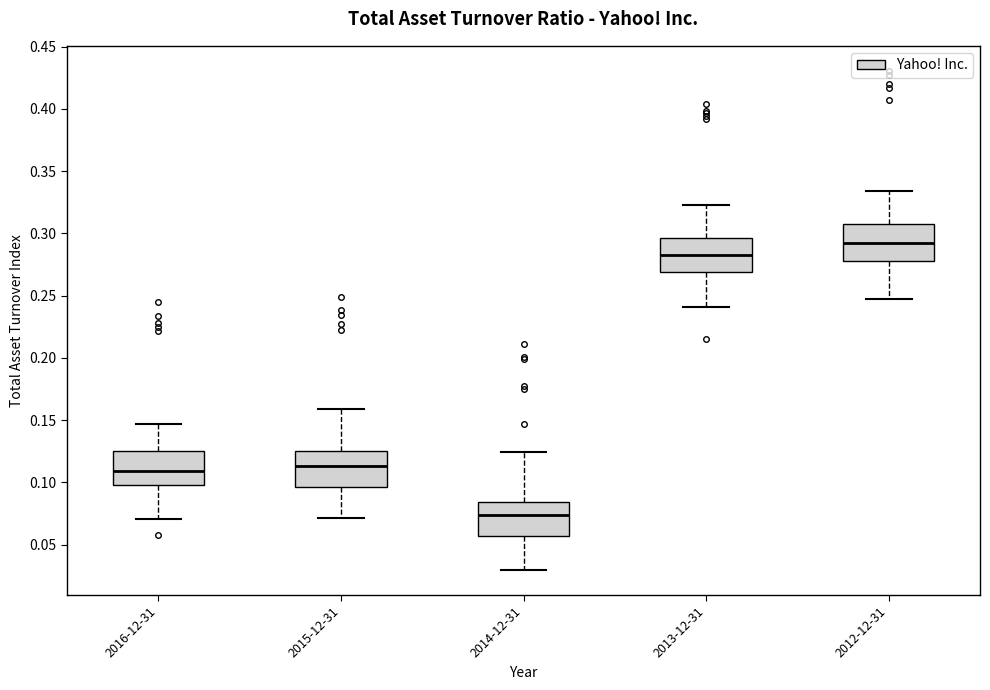

Which box's median line is the highest?

2012-12-31